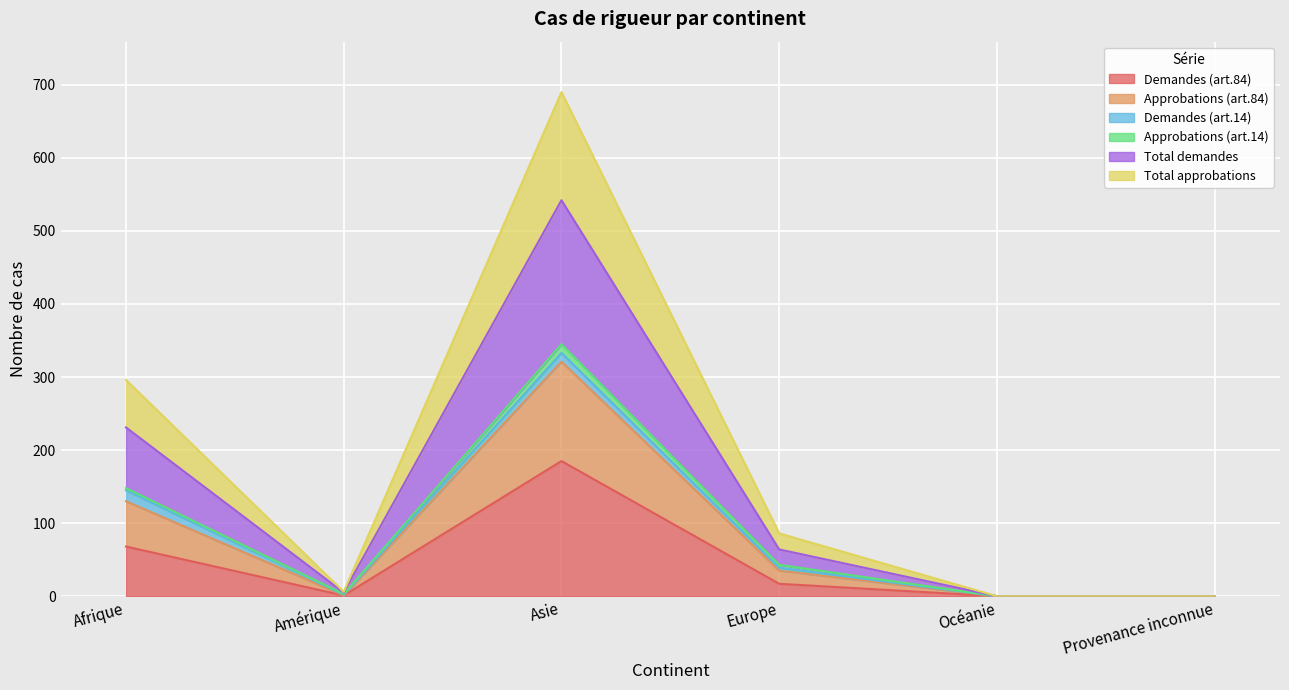

The value of Total demandes at Europe is 64. True or false?

True